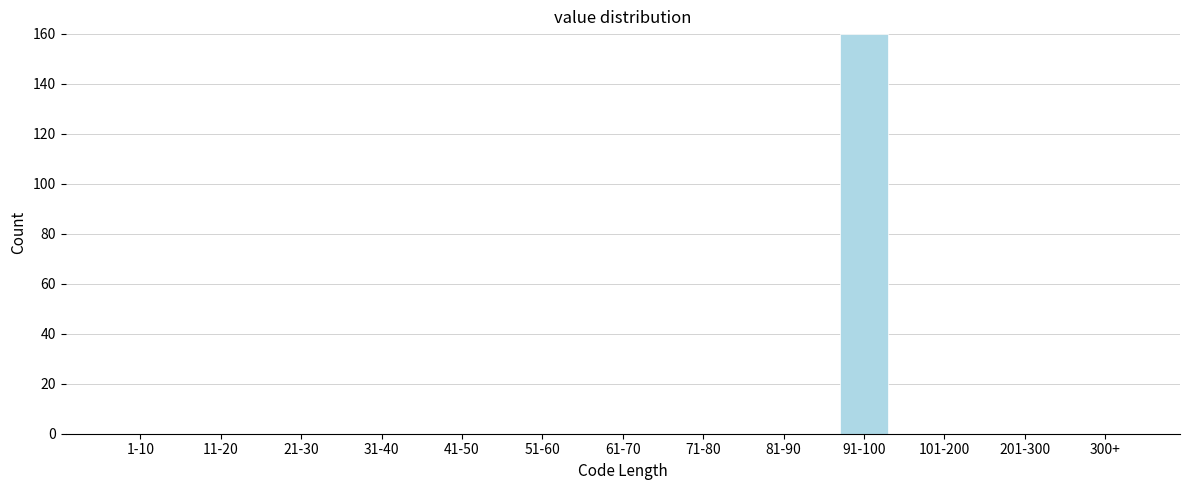

Reading left to right, extract all data points from this chart.

1-10=0	11-20=0	21-30=0	31-40=0	41-50=0	51-60=0	61-70=0	71-80=0	81-90=0	91-100=160	101-200=0	201-300=0	300+=0